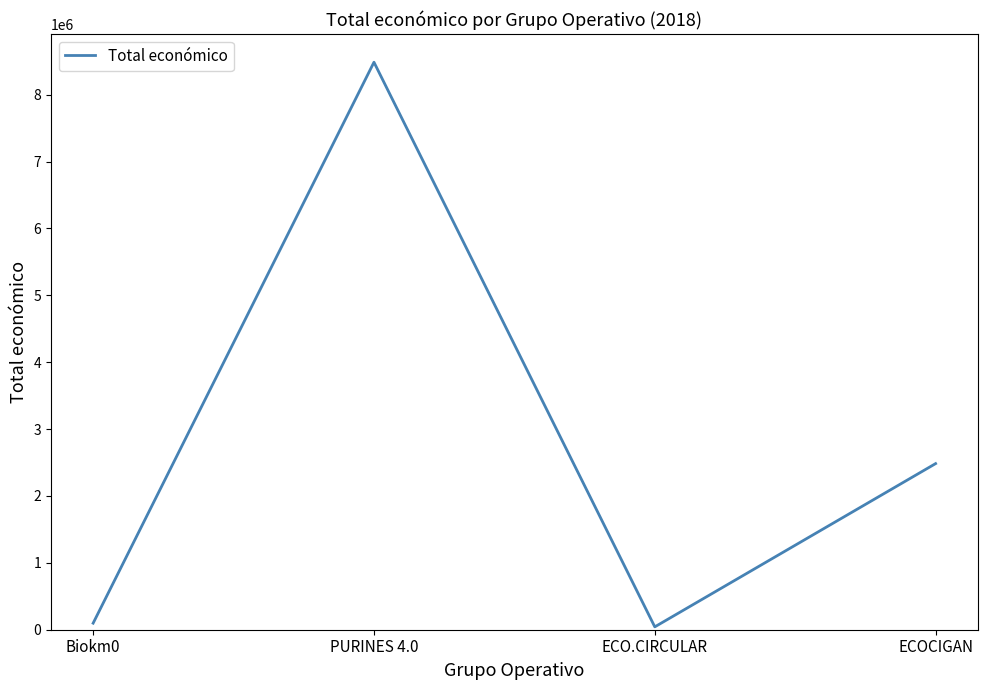

What is the greatest value displayed?

8484999